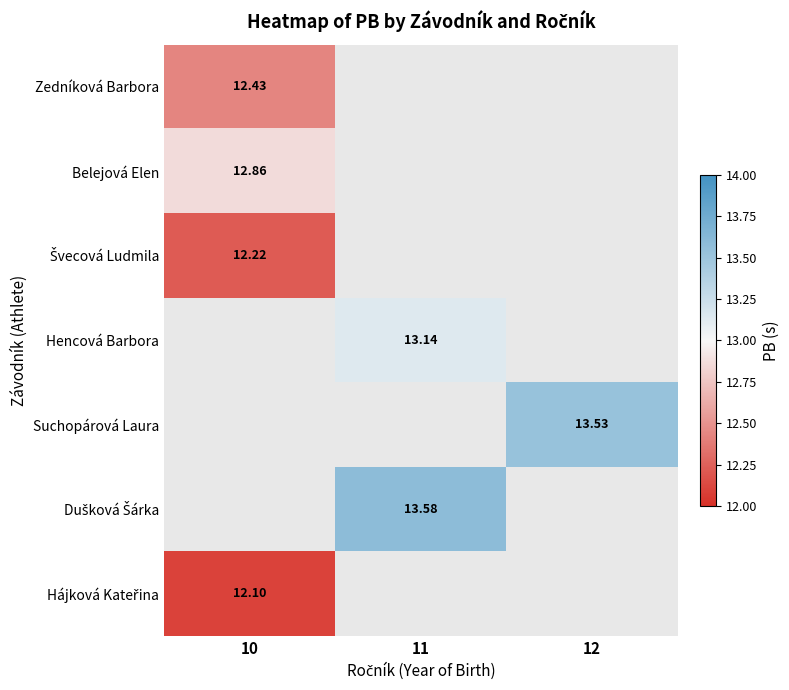

What value does the Dušková Šárka series have at 11?

13.6